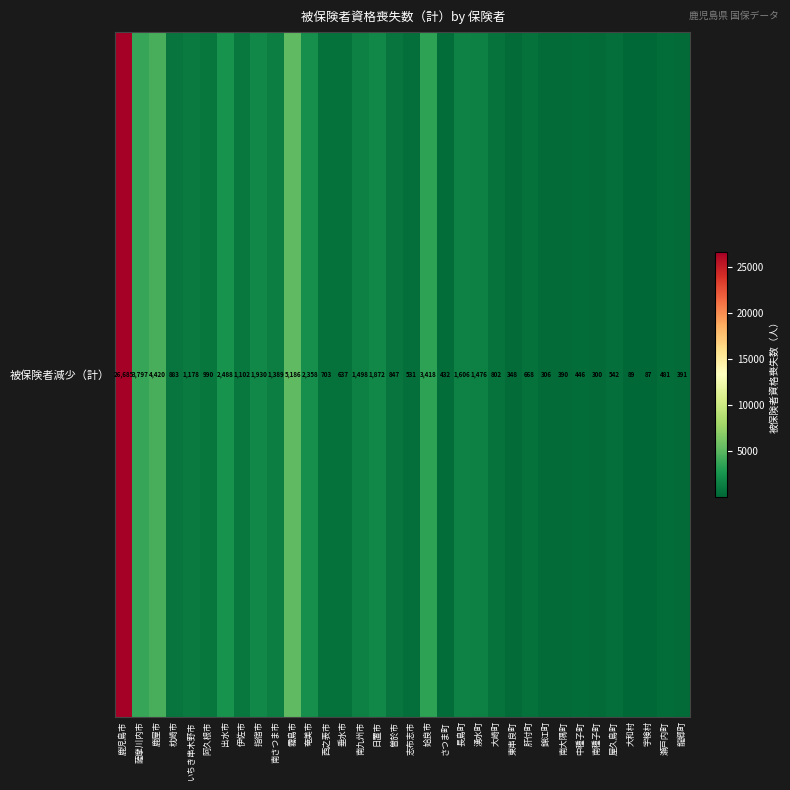

What is the sum of all values?

70276